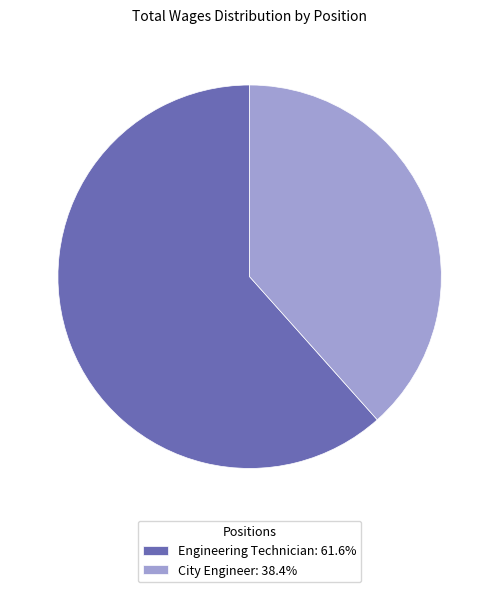

How many segments does this pie chart have?

2